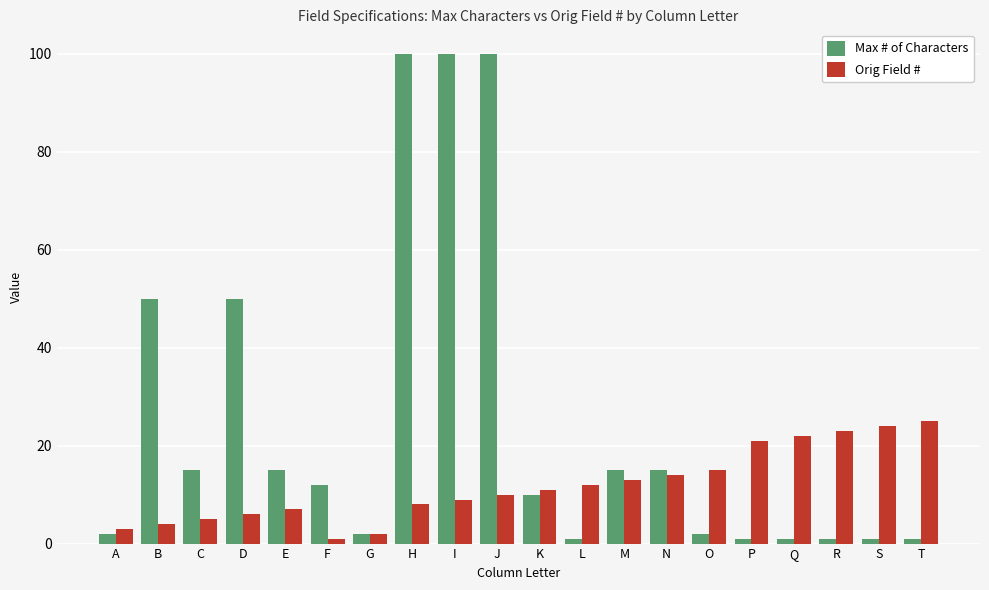

Reading left to right, extract all data points from this chart.

Max # of Characters: A=2	B=50	C=15	D=50	E=15	F=12	G=2	H=100	I=100	J=100	K=10	L=1	M=15	N=15	O=2	P=1	Q=1	R=1	S=1	T=1
Orig Field #: A=3	B=4	C=5	D=6	E=7	F=1	G=2	H=8	I=9	J=10	K=11	L=12	M=13	N=14	O=15	P=21	Q=22	R=23	S=24	T=25